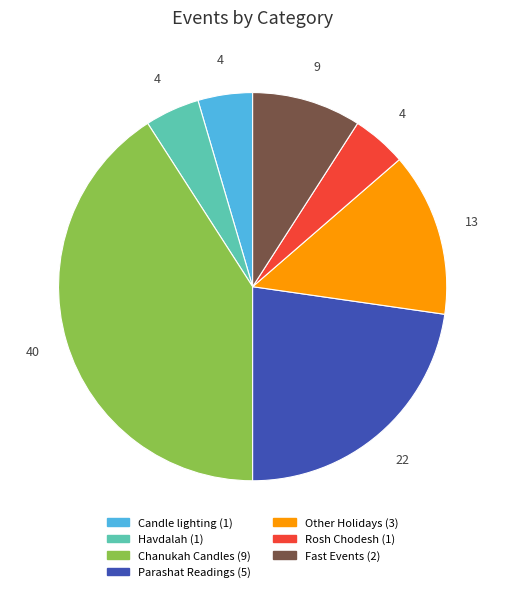

Is there a majority slice in this chart?

No